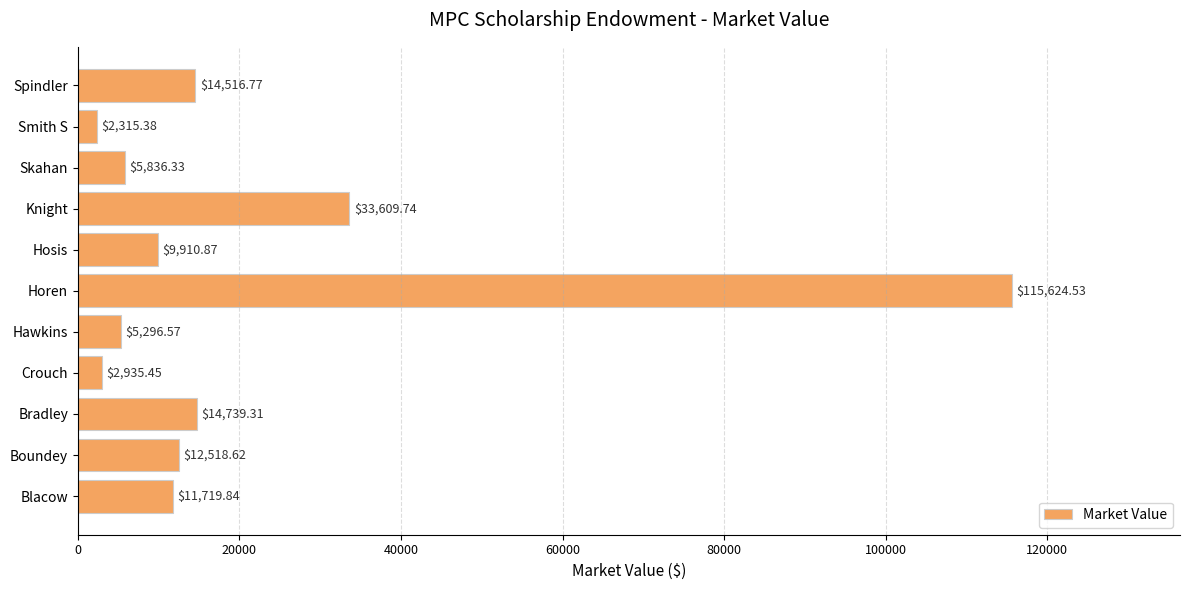

What is the difference between the maximum and minimum values?

113309.2